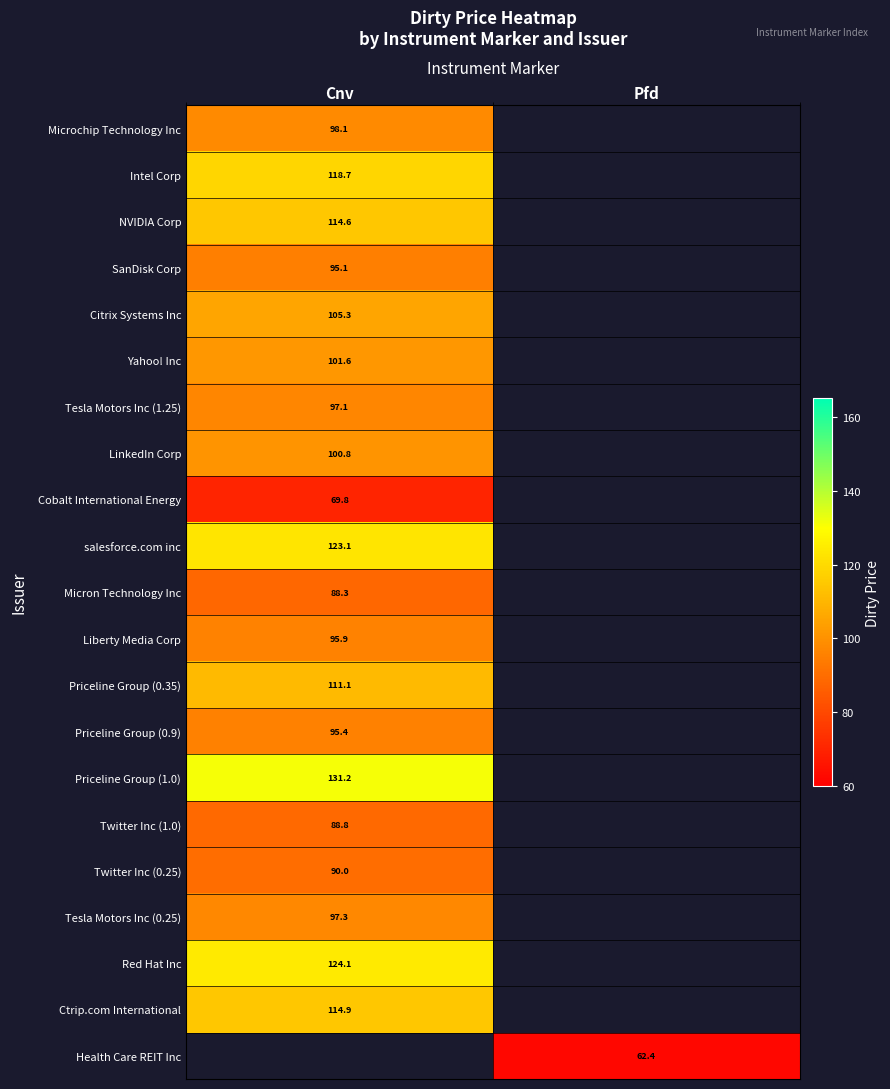

Rank the categories by Micron Technology Inc value from highest to lowest.

Cnv, Pfd